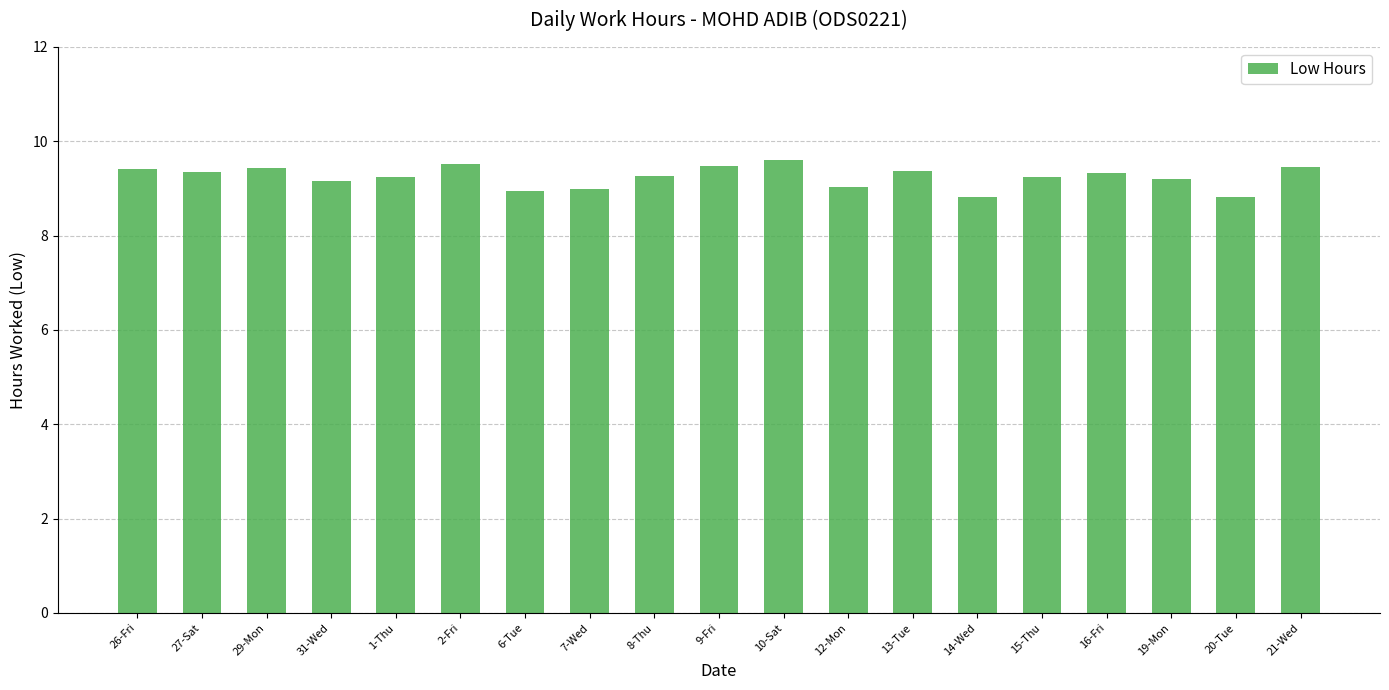

What position from the left is 15-Thu?

15